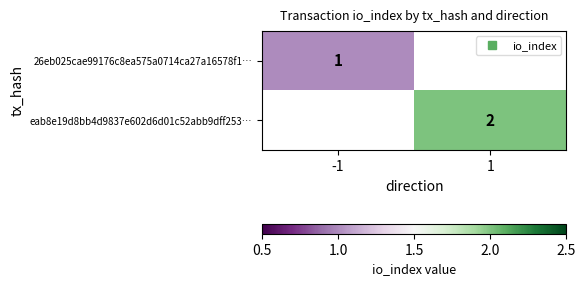

What is the minimum value shown in the chart?

1.0